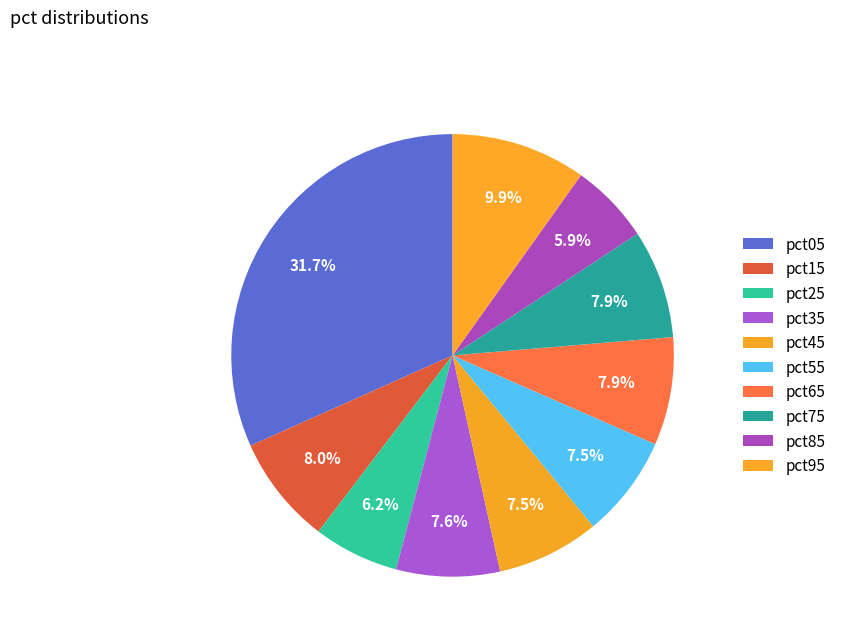

What percentage is the pct45 slice, to the nearest percent?

8%